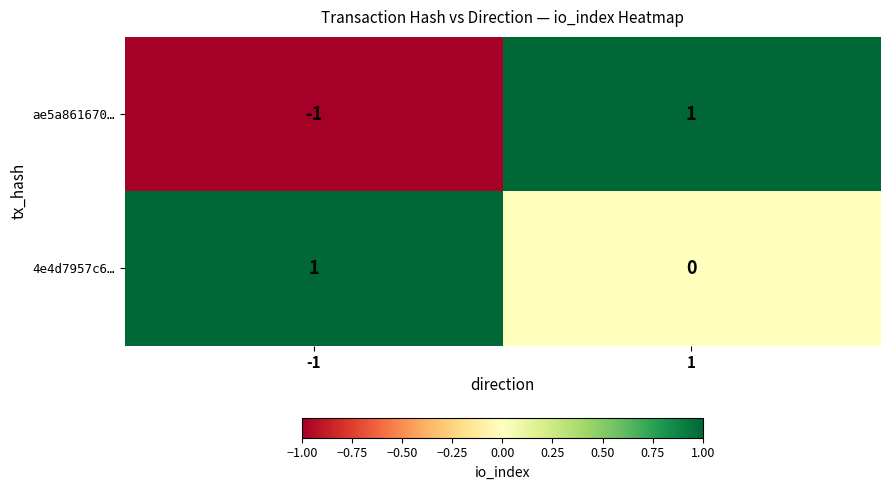

Reading right to left, transcribe all the data shown in this chart.

ae5a861670…: 1=1	-1=-1
4e4d7957c6…: 1=0	-1=1